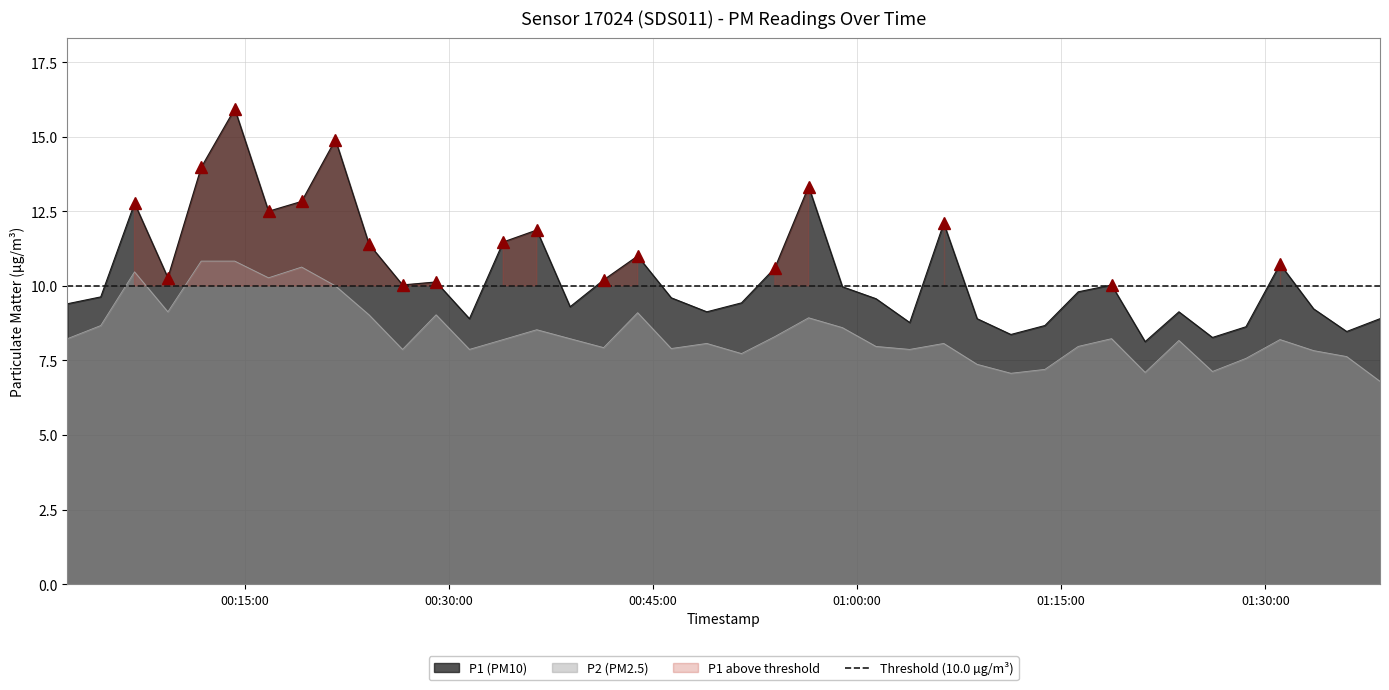

What is the smallest value displayed?

6.8